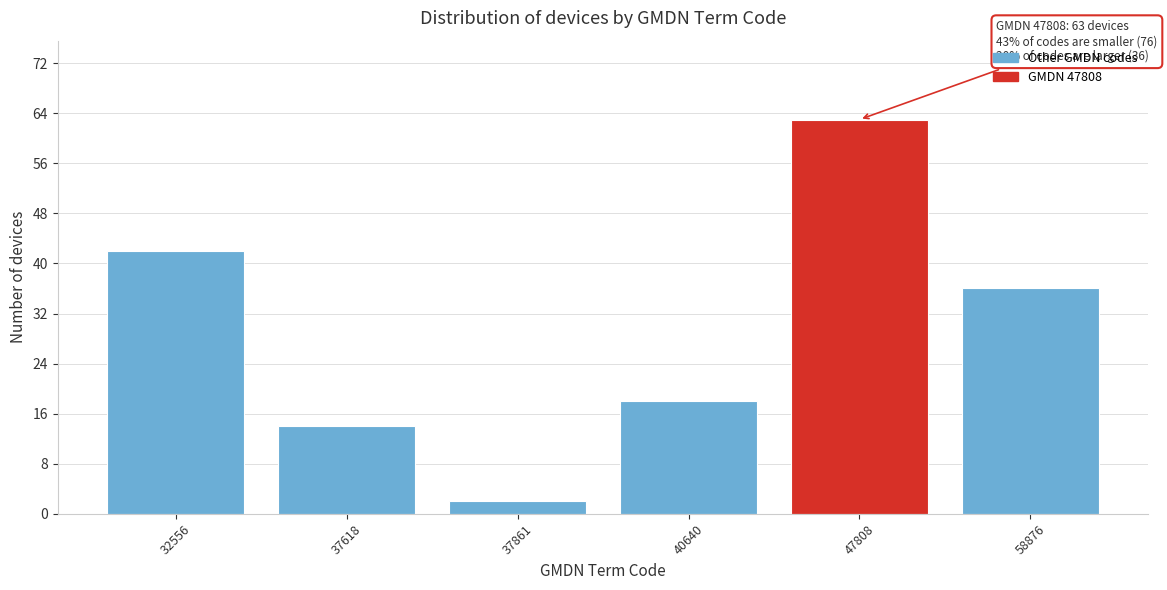

Reading left to right, extract all data points from this chart.

42	14	2	18	63	36